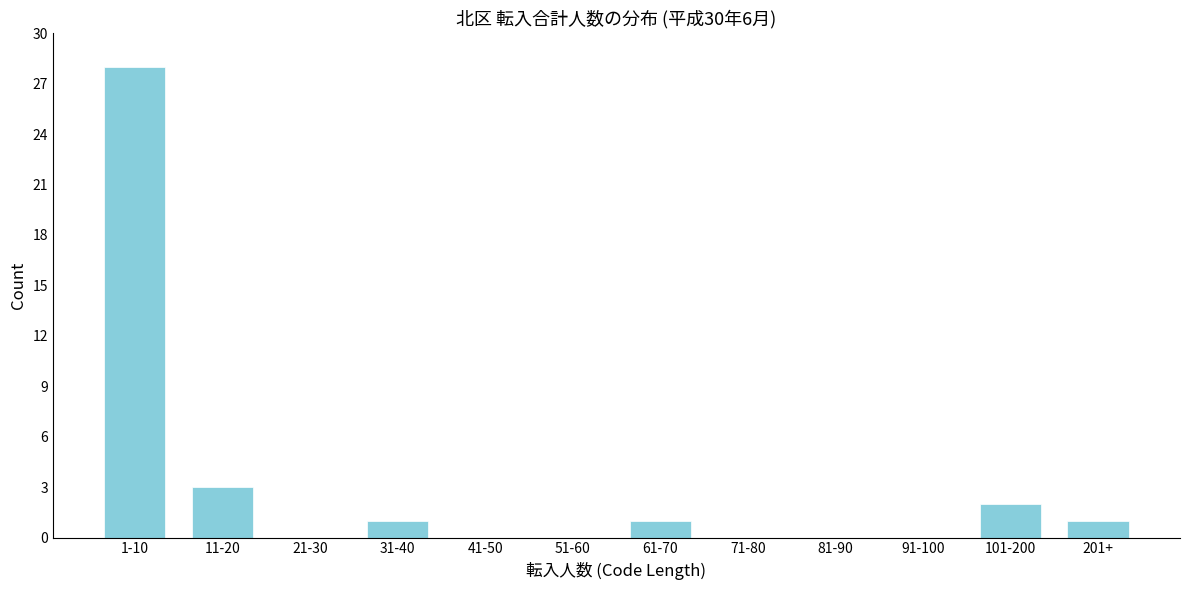

Reading left to right, transcribe all the data shown in this chart.

1-10=28	11-20=3	21-30=0	31-40=1	41-50=0	51-60=0	61-70=1	71-80=0	81-90=0	91-100=0	101-200=2	201+=1